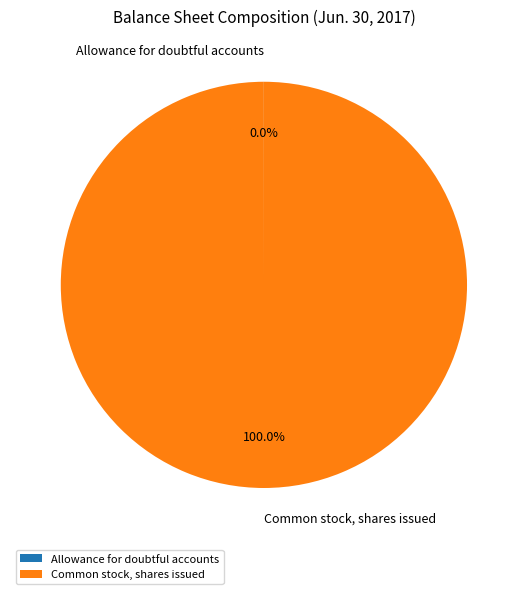

Which slice is the largest?

Common stock, shares issued